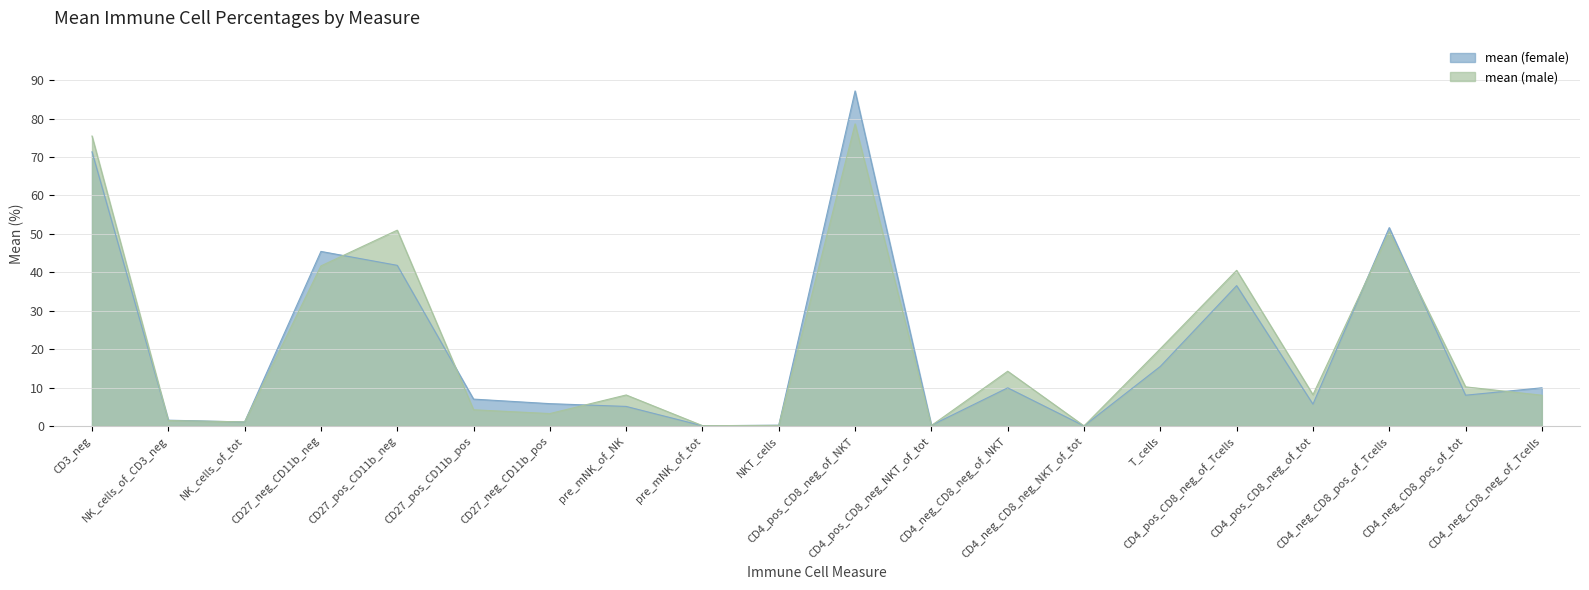

How many lines are shown in the chart?

2